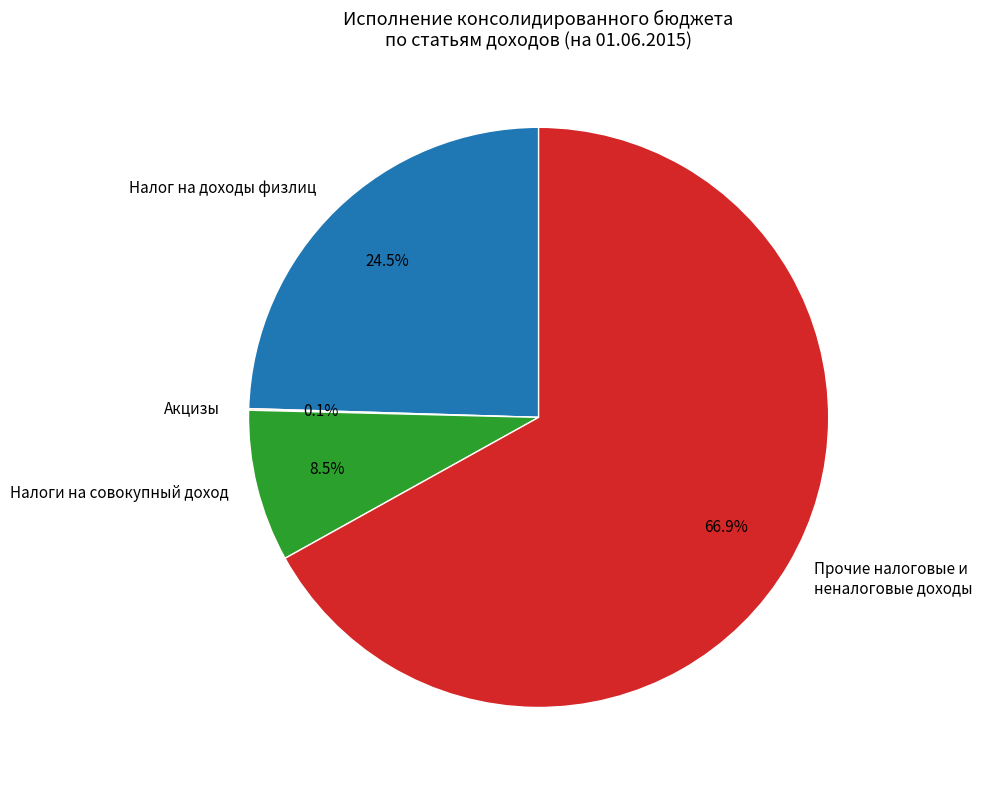

Between Налог на доходы физлиц and Прочие налоговые и неналоговые доходы, which is larger?

Прочие налоговые и неналоговые доходы